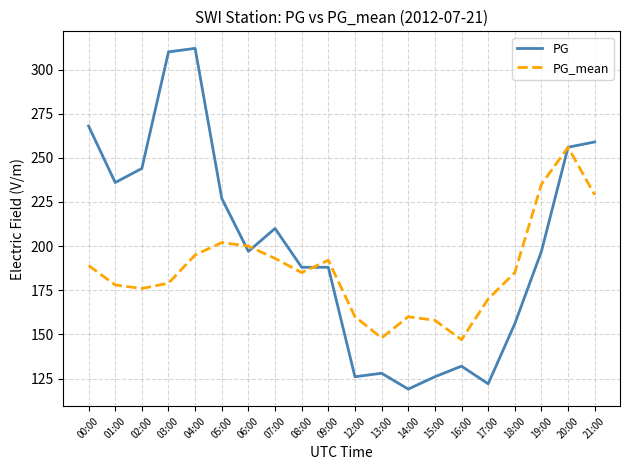

Which series has the widest spread of values?

PG